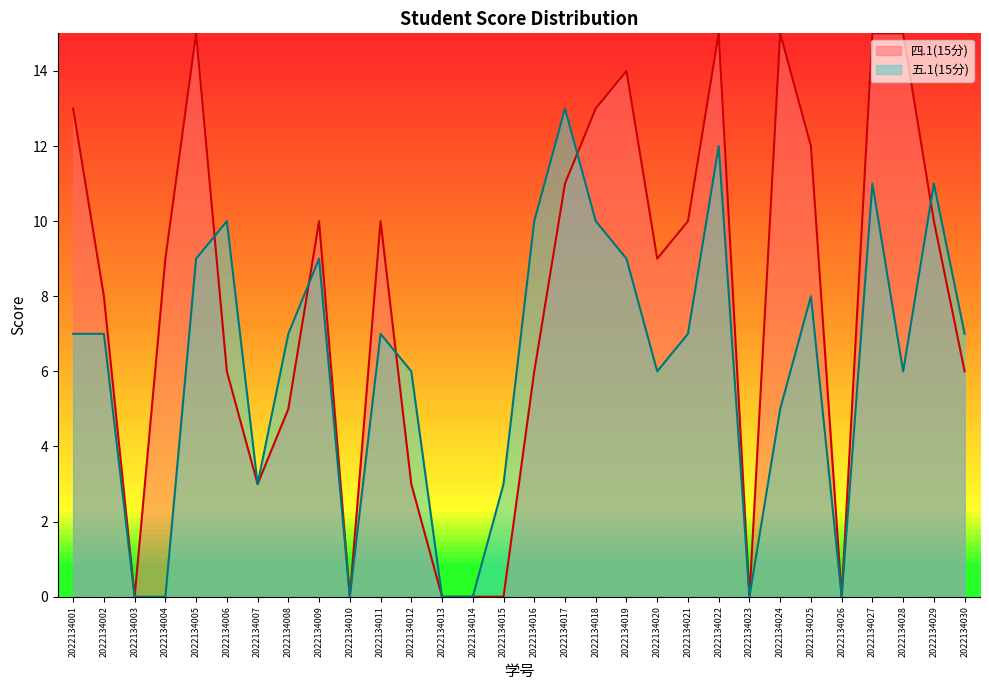

At which category is the sum across all series the highest?

2022134022